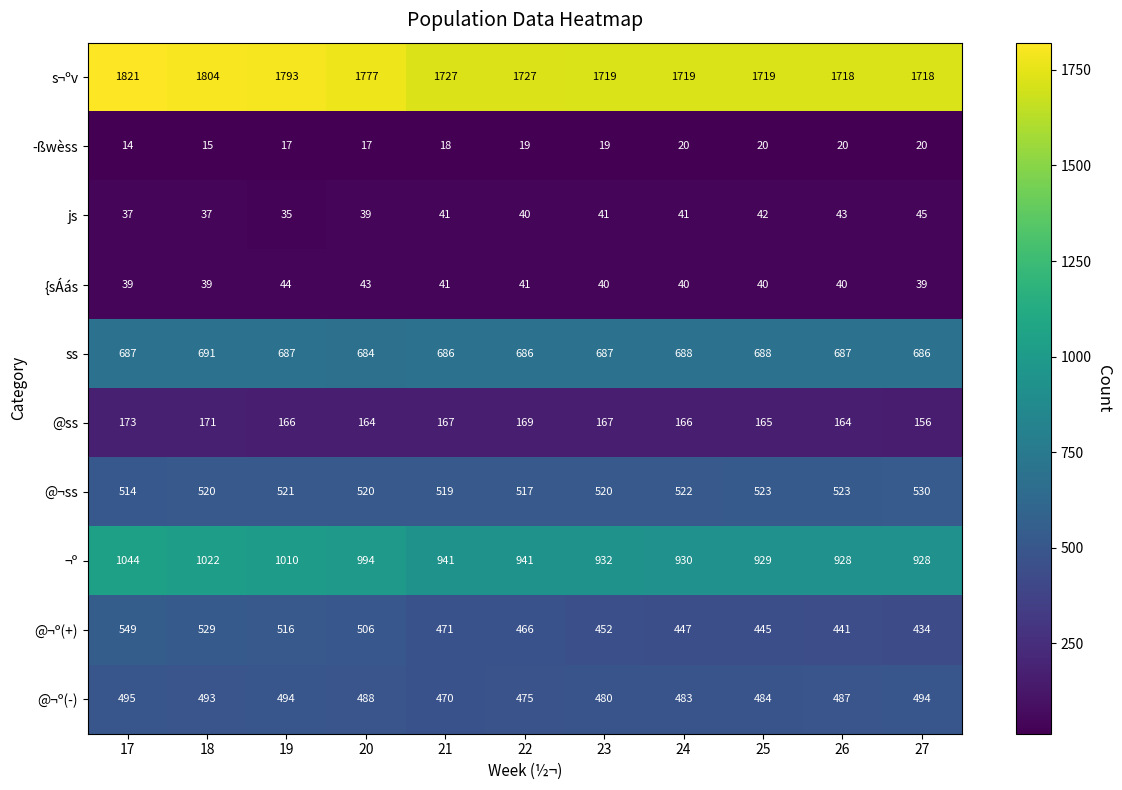

Which series has the largest range (max minus min)?

¬º